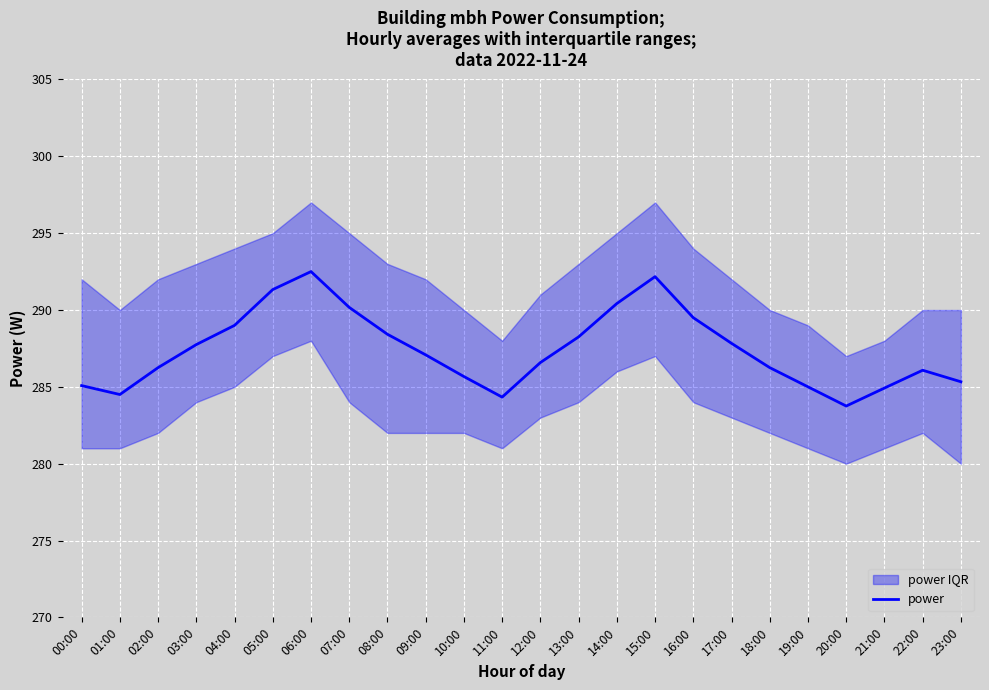

Reading right to left, list all the values displayed in this chart.

285.3	286.1	284.9	283.8	285.0	286.2	287.8	289.5	292.2	290.4	288.2	286.6	284.3	285.7	287.1	288.4	290.2	292.5	291.3	289.0	287.8	286.2	284.5	285.1